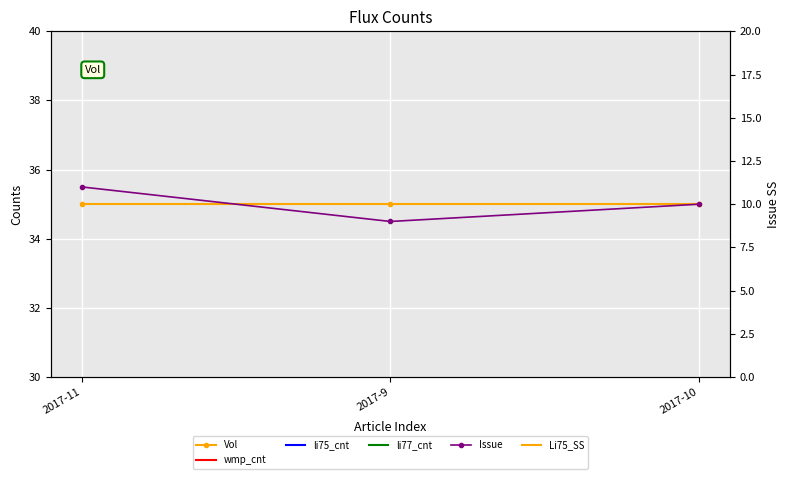

The Issue series shows 14 at 2017-9. True or false?

False